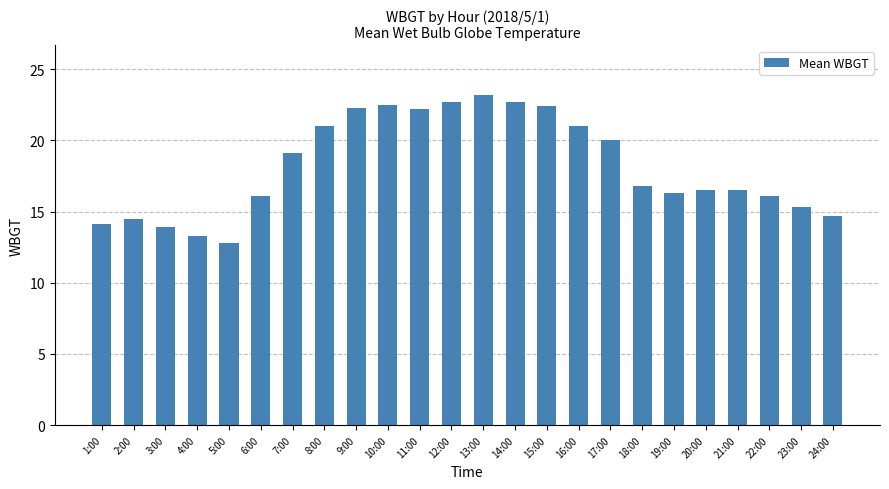

What position from the left is 22:00?

22